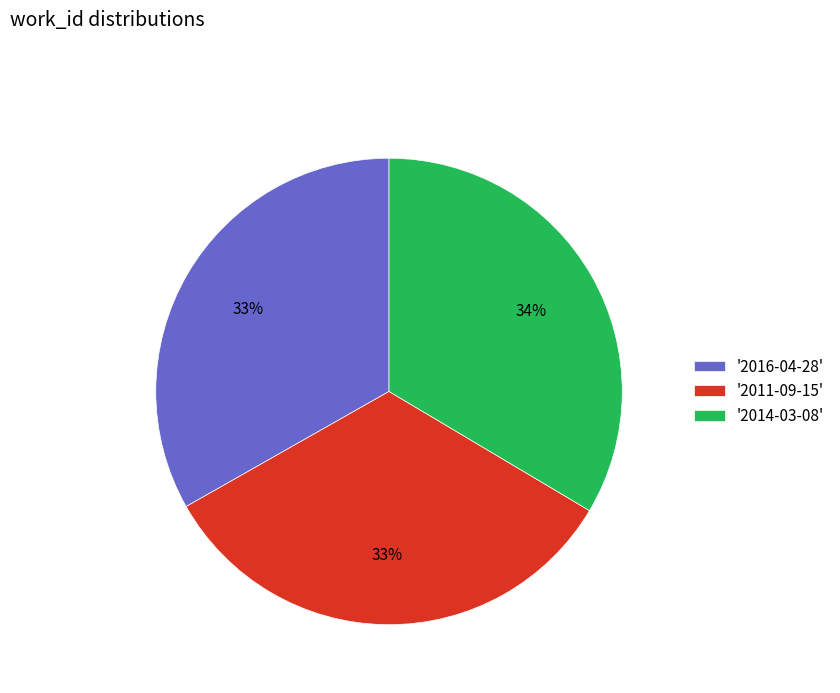

Combined, do '2016-04-28' and '2011-09-15' account for over 50%?

Yes